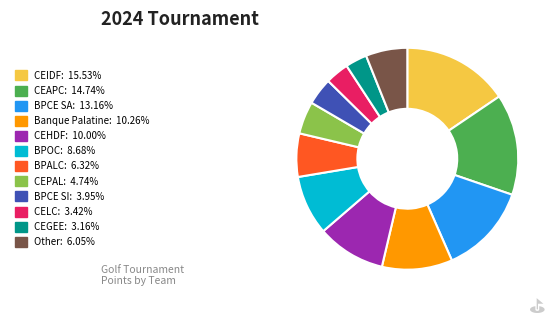

Is BPOC the majority of the pie?

No